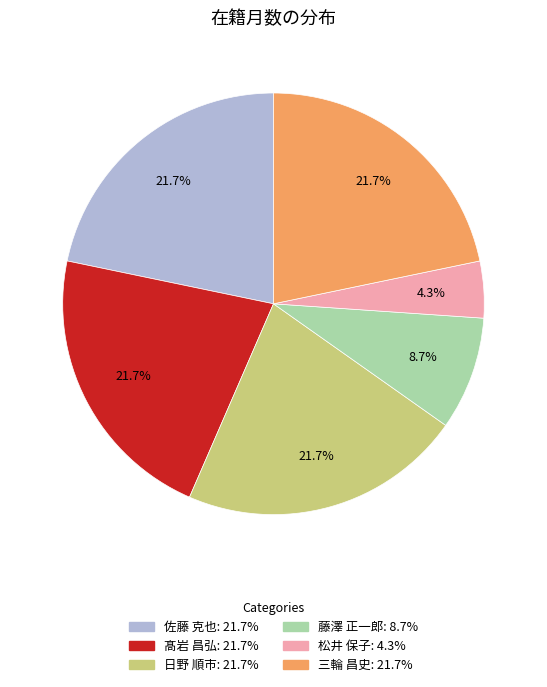

How many segments does this pie chart have?

6